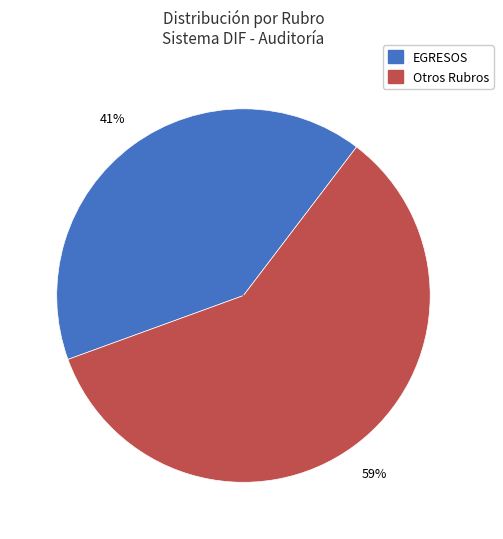

Is there a majority slice in this chart?

Yes